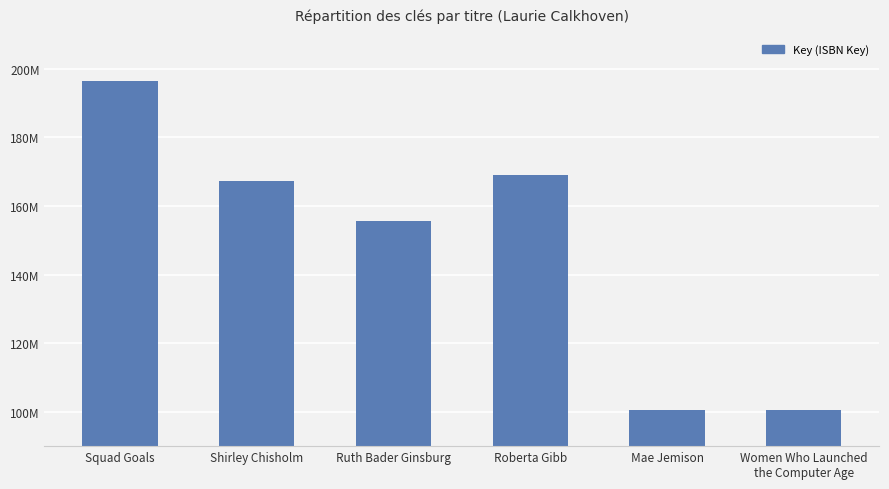

Is it true that the value at Roberta Gibb is 256662960?

False